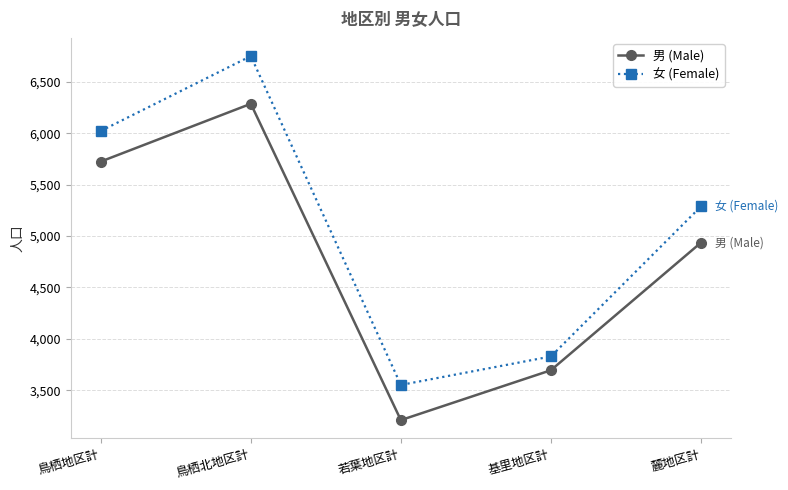

At which label does 女 (Female) reach its minimum?

若葉地区計